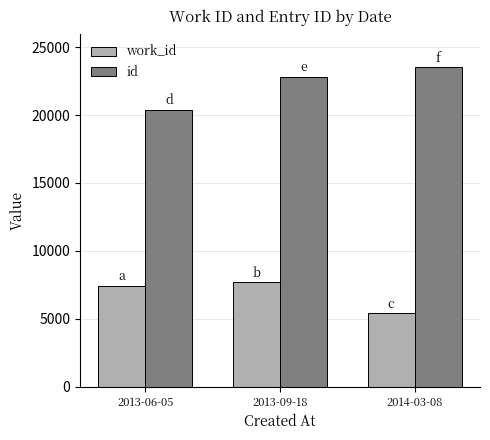

What position from the left is 2013-09-18?

2